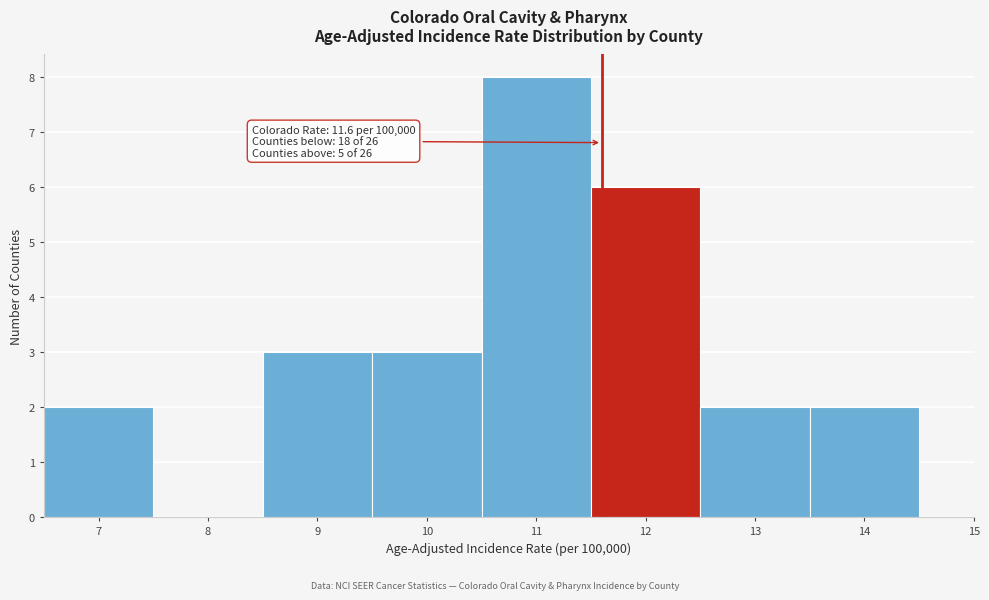

Which range on the x-axis has the tallest bar?

10.5 to 11.5